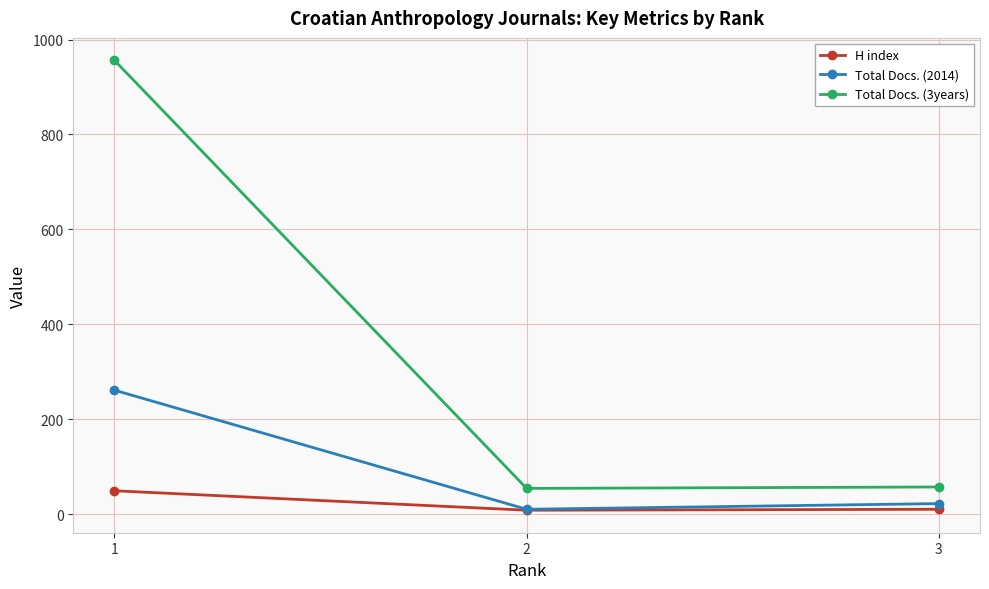

True or false: H index has a value of 10 at 3.

True